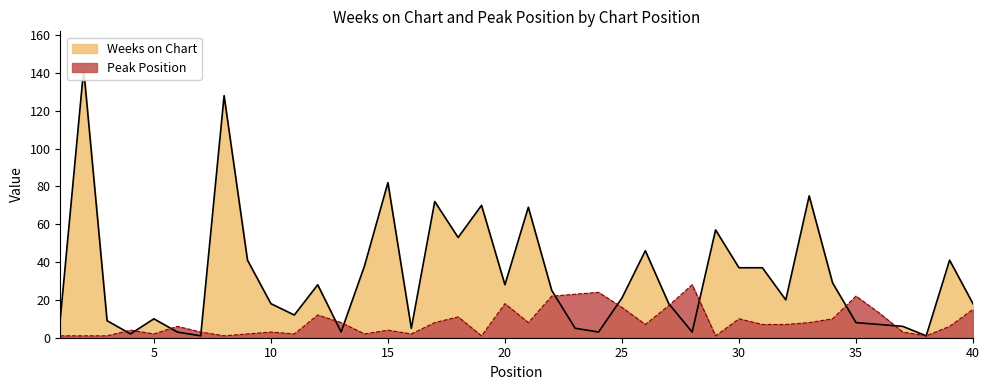

What is the sum of all Peak Position values?

340